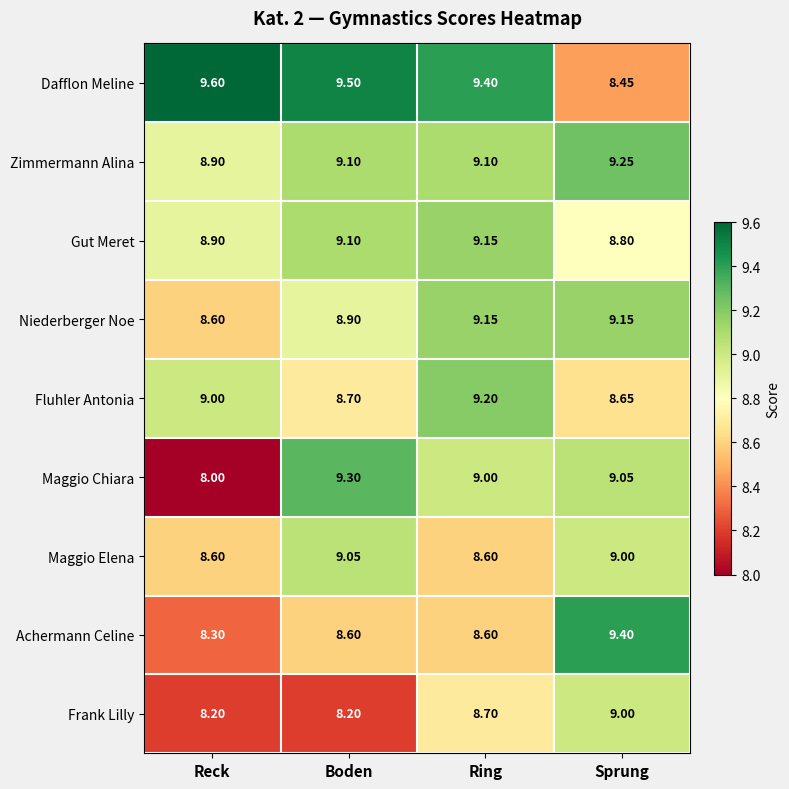

At which label does Niederberger Noe first exceed 9?

Ring